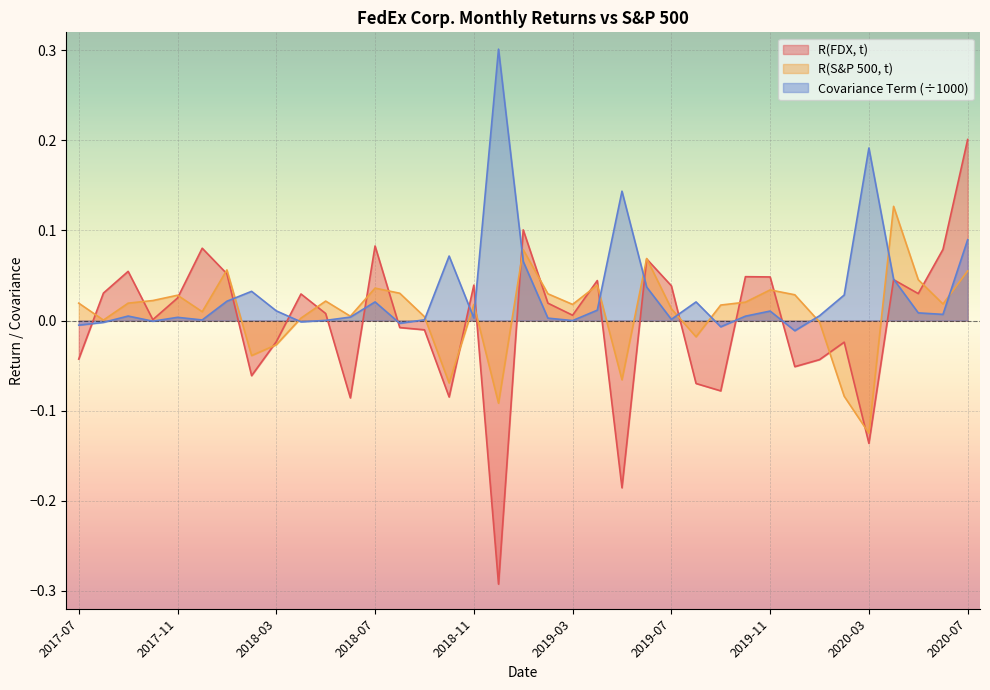

At which category does R(FDX, t) reach its first local valley?

2017-10